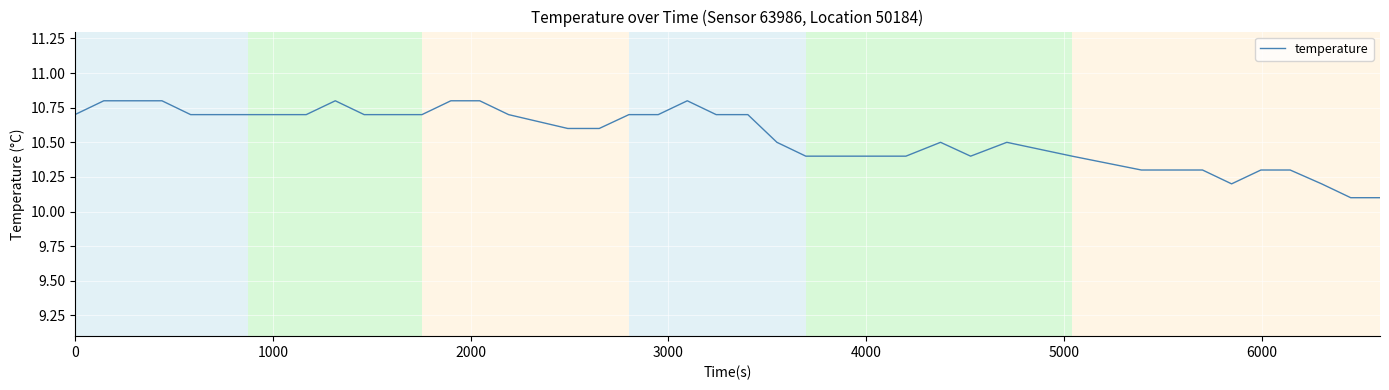

What is the difference between the maximum and minimum values?

0.7